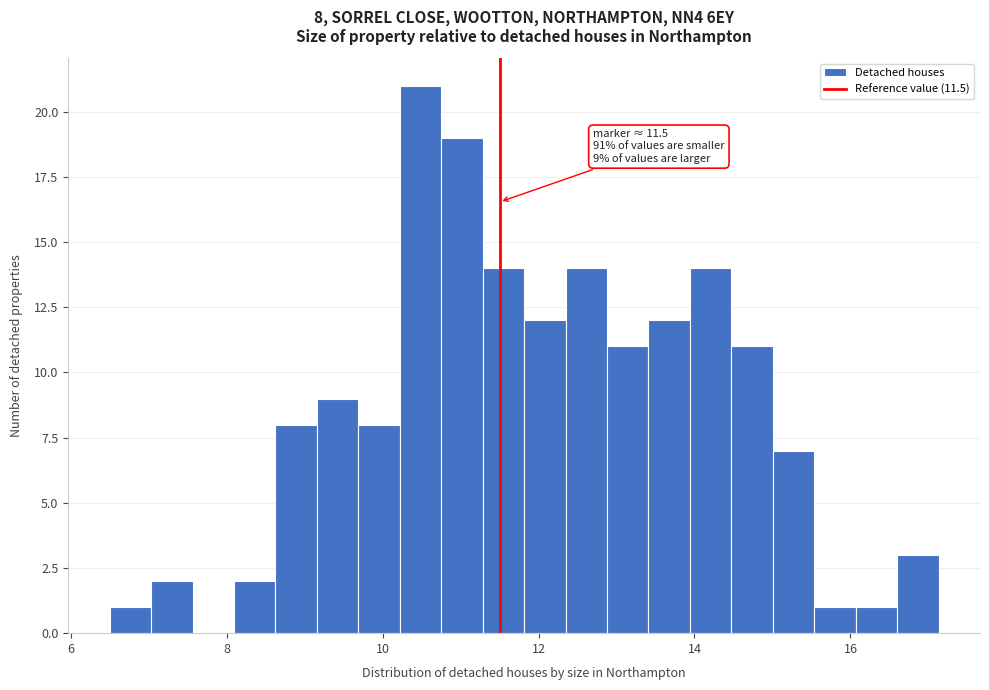

Around what value on the x-axis is the tallest bar? Give the approximate position of its centre, as read against the axis.

10.4